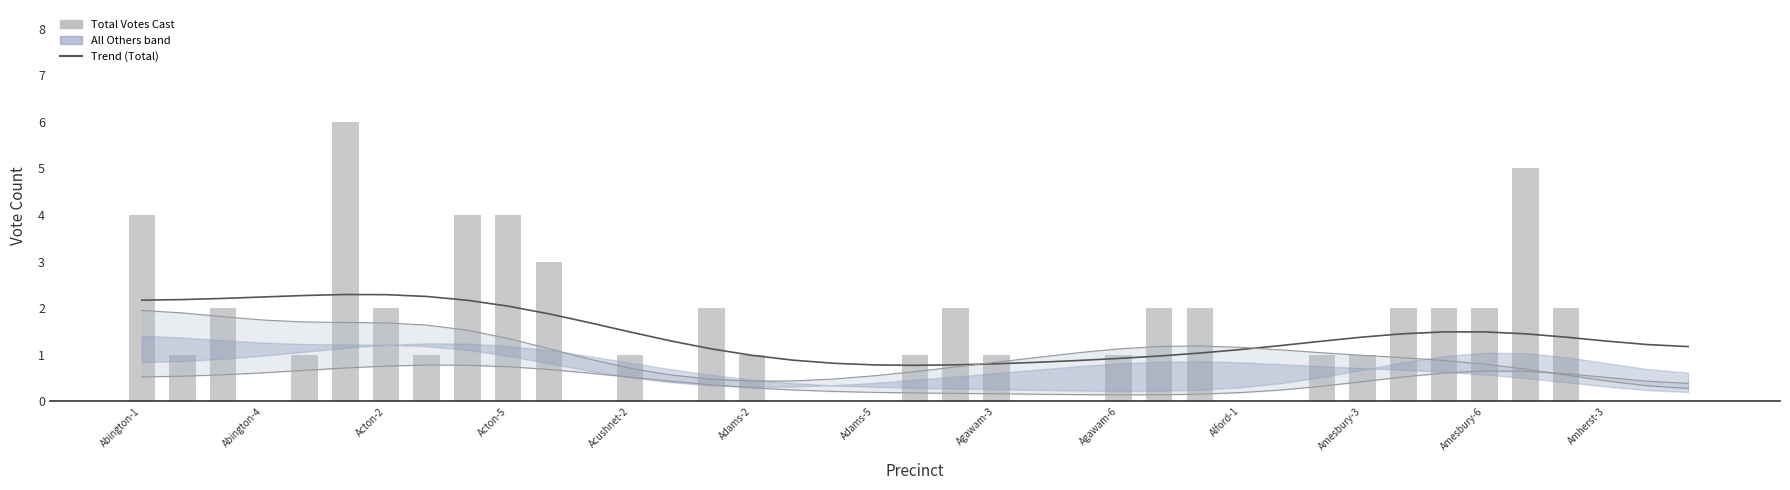

Count the Total Votes Cast values in the range 0 to 2.

33